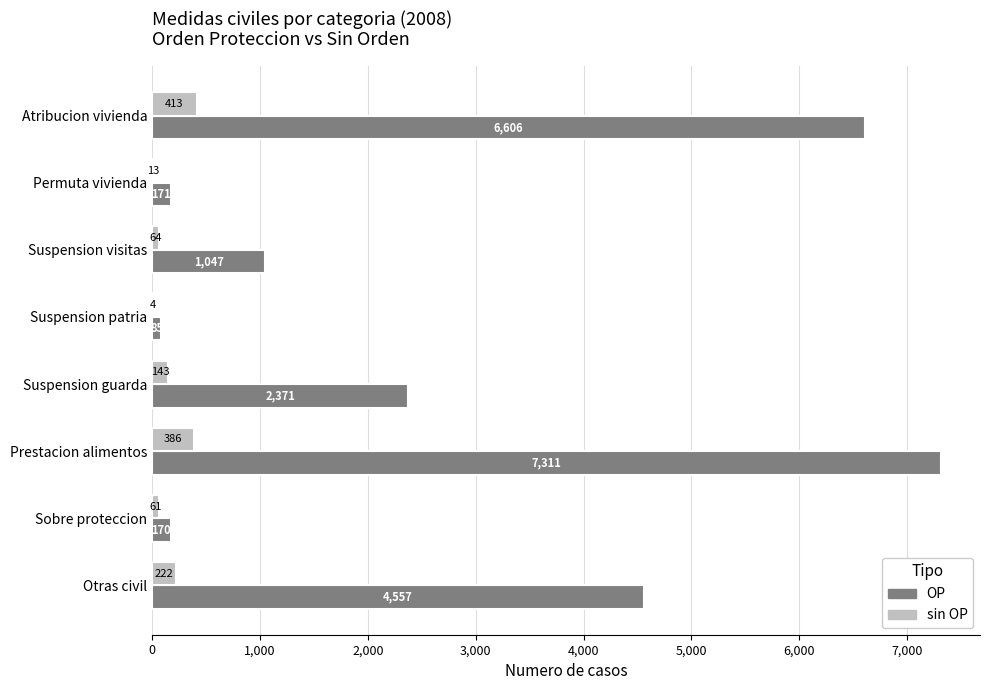

What is the sum of the sin OP values at Otras civil and Suspension visitas?

286